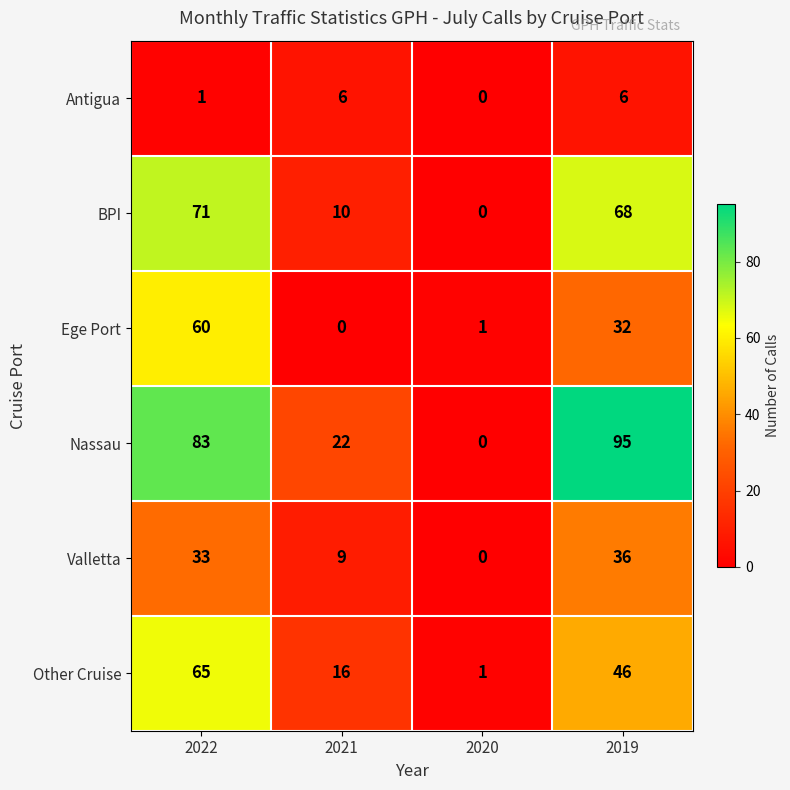

What is the sum of all Ege Port values?

93